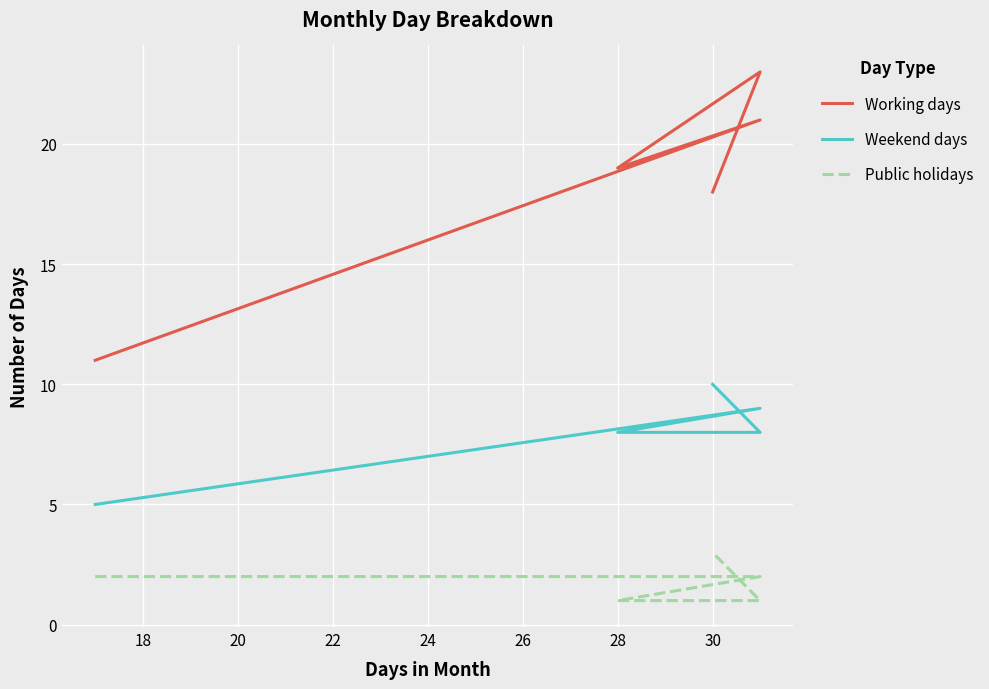

Is the value of Working days at 18 greater than the value of Public holidays at 24?

Yes